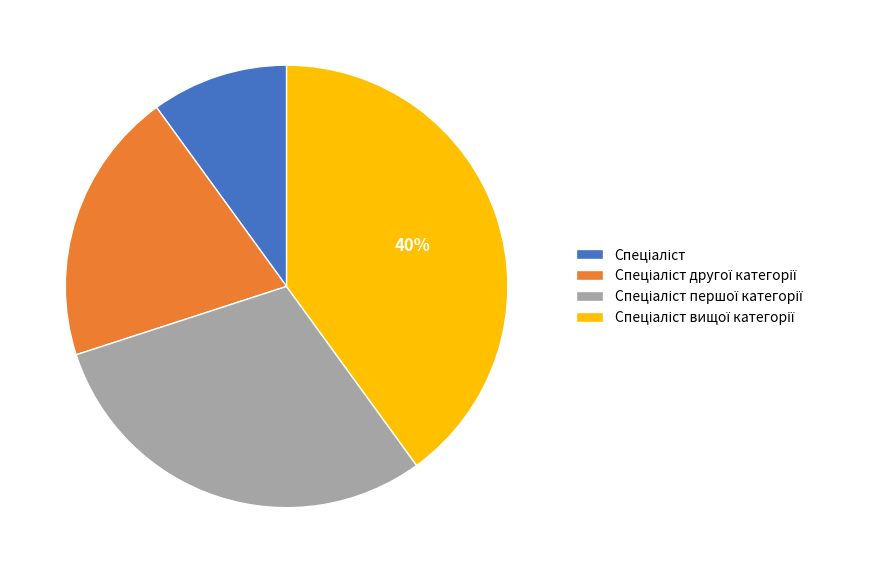

Is there a majority slice in this chart?

No